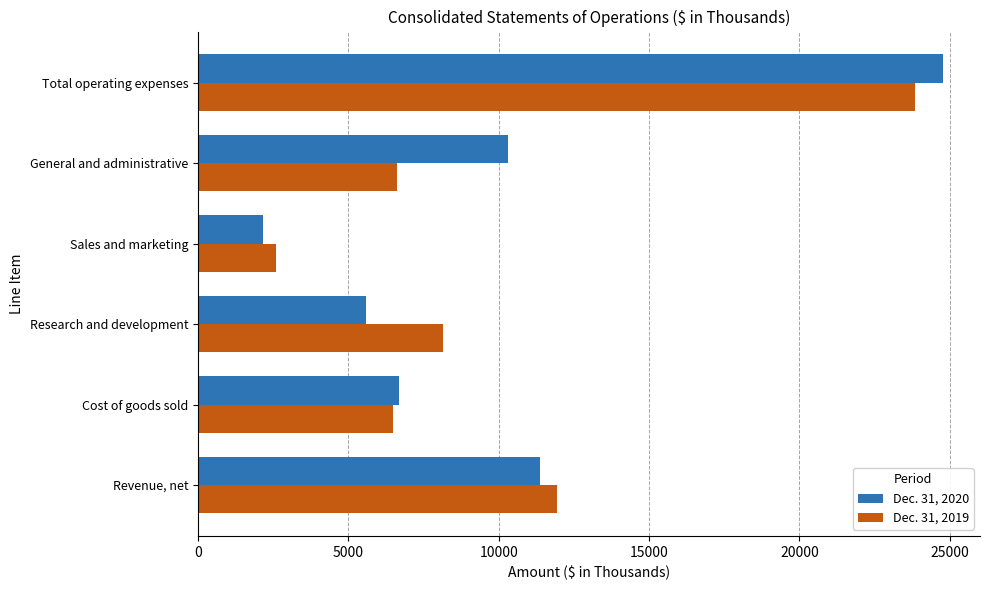

Rank the categories by Dec. 31, 2019 value from highest to lowest.

Total operating expenses, Revenue, net, Research and development, General and administrative, Cost of goods sold, Sales and marketing